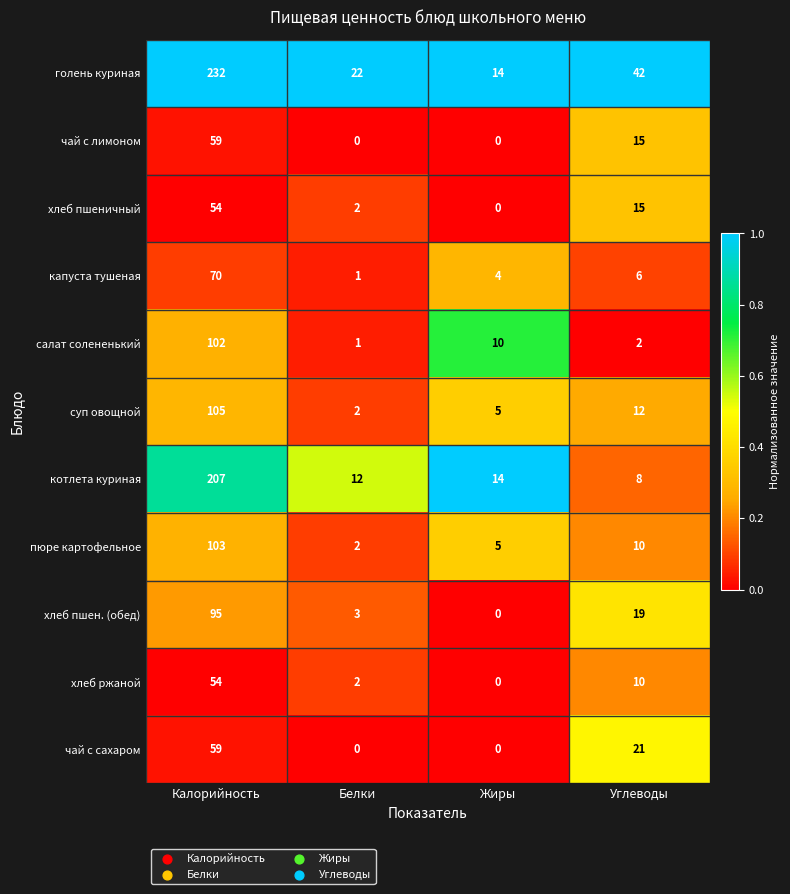

What is the sum of the салат солененький values at Белки and Жиры?

11